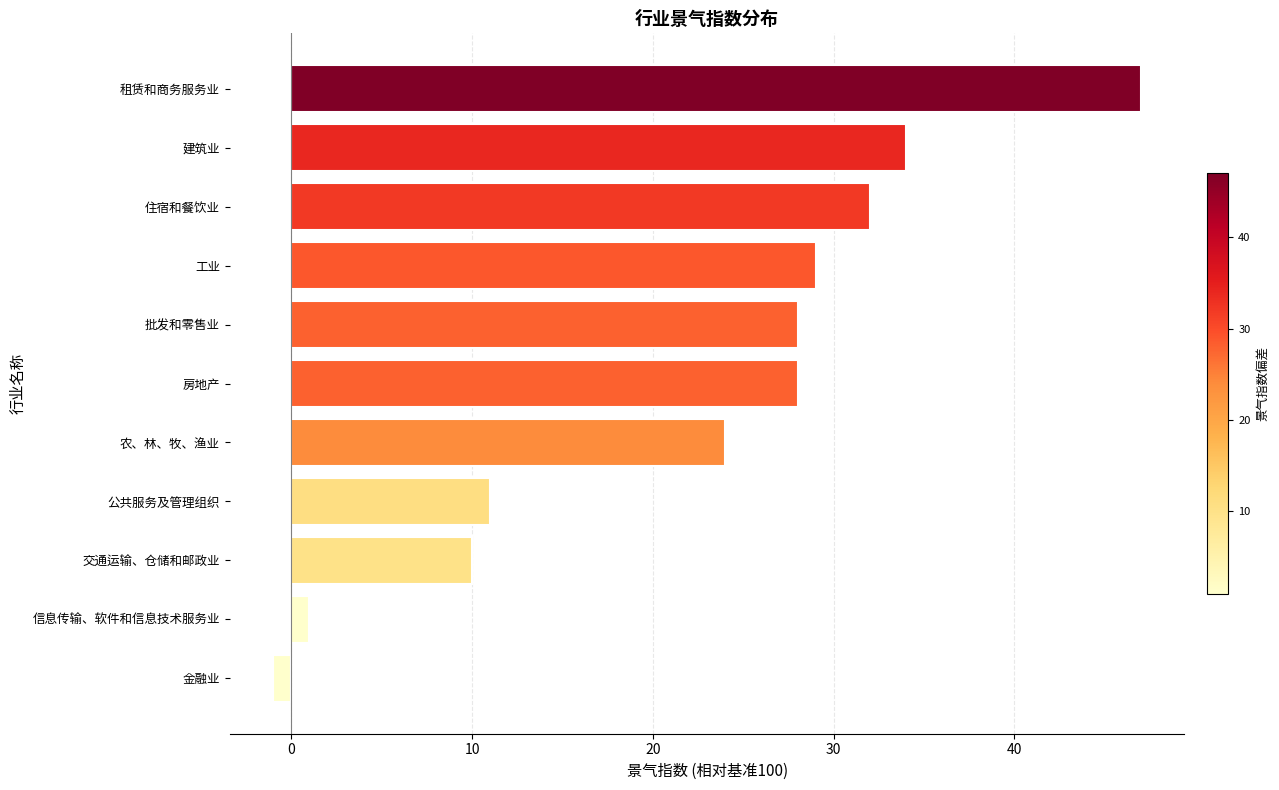

How many values are above zero?

10